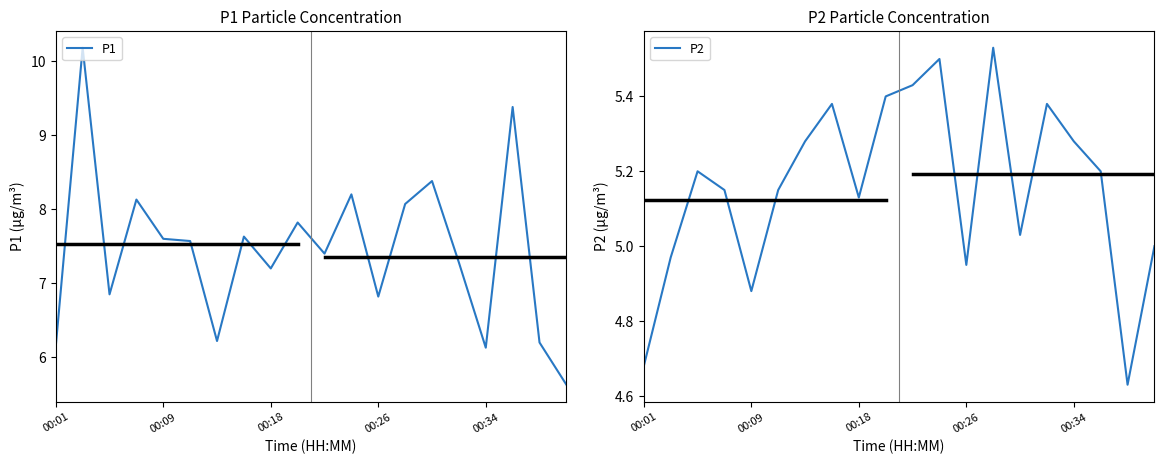

How many data points does each series have?

20